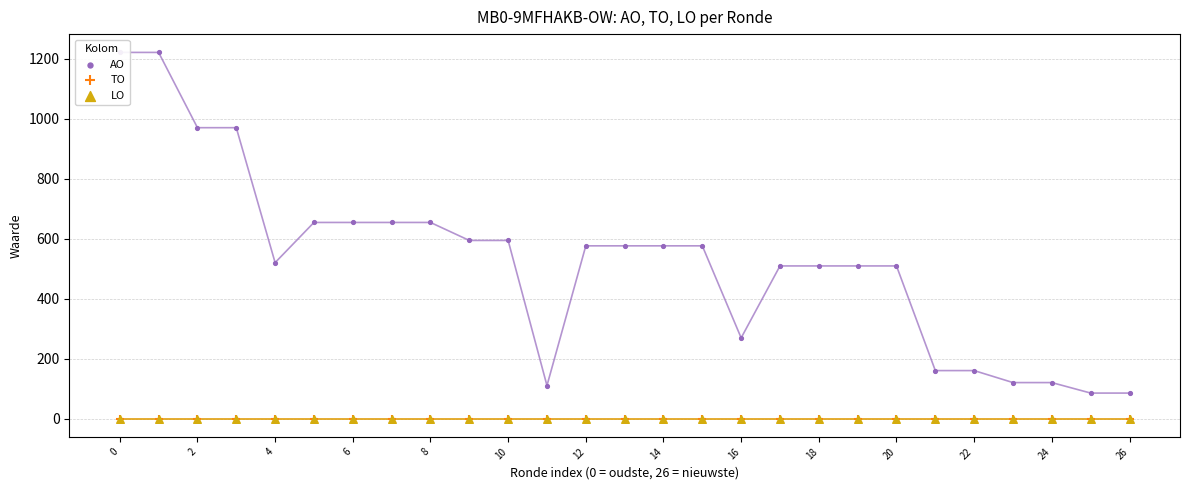

Which series contains the highest Y value?

AO